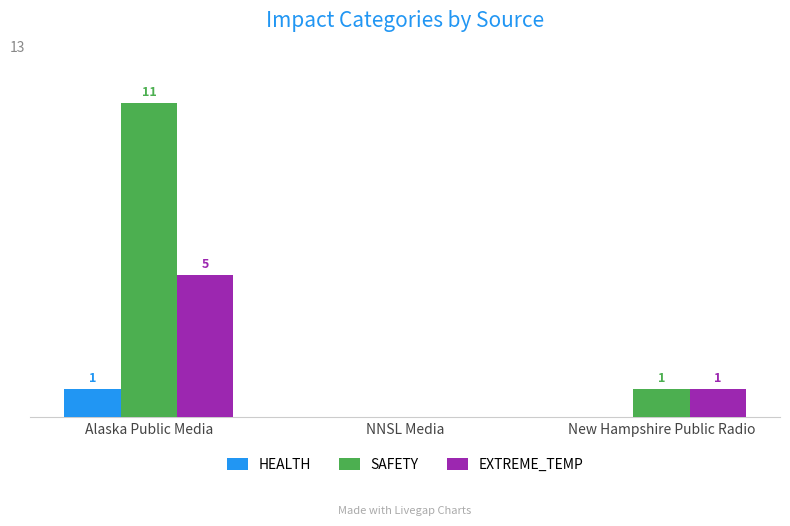

Which series has the largest total across all categories?

SAFETY